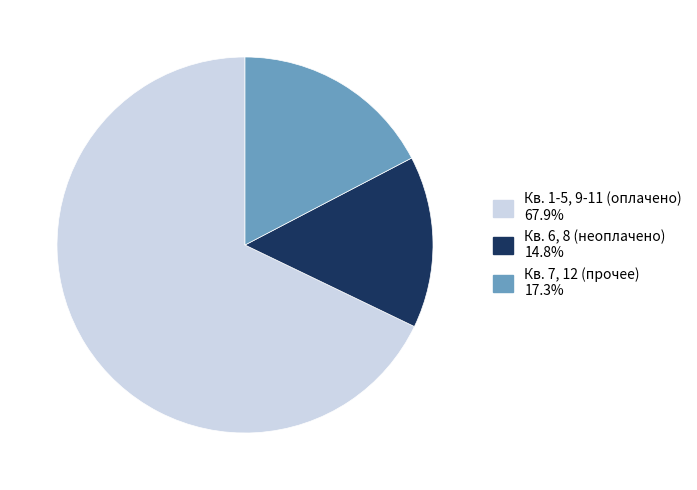

Is there a majority slice in this chart?

Yes